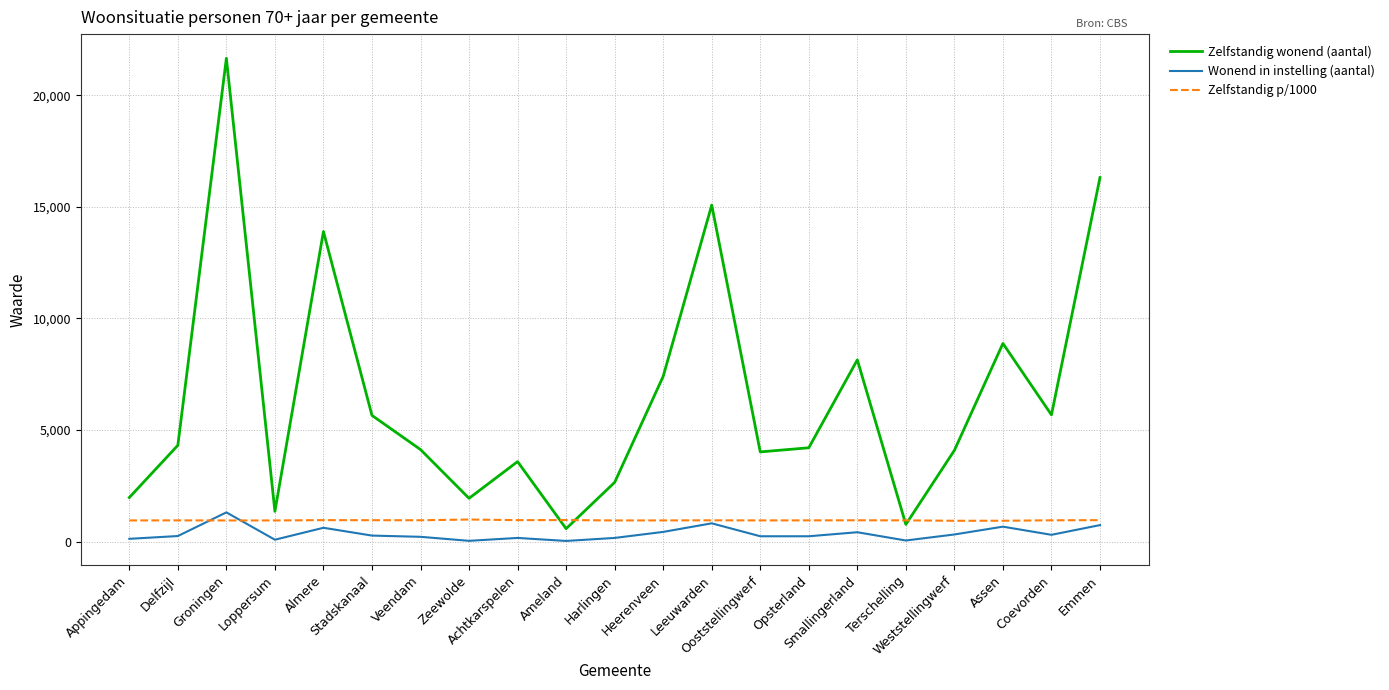

What are all the series names shown in the legend?

Zelfstandig wonend (aantal), Wonend in instelling (aantal), Zelfstandig p/1000